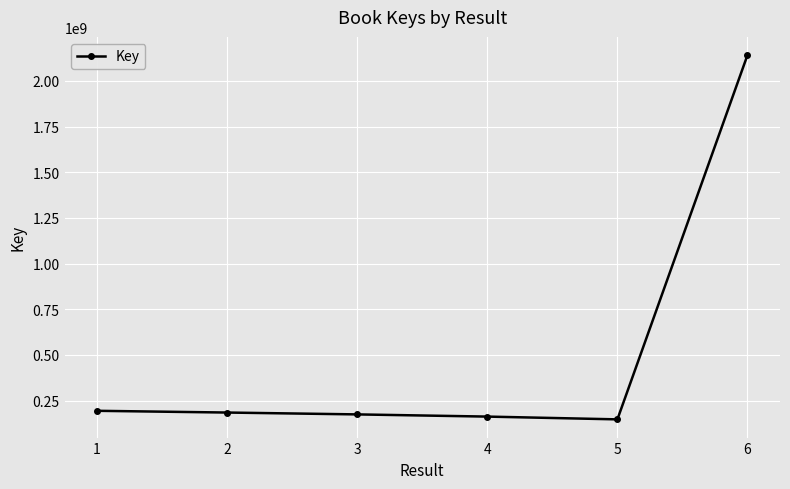

What is the change in value from 1 to 4?

-31720274